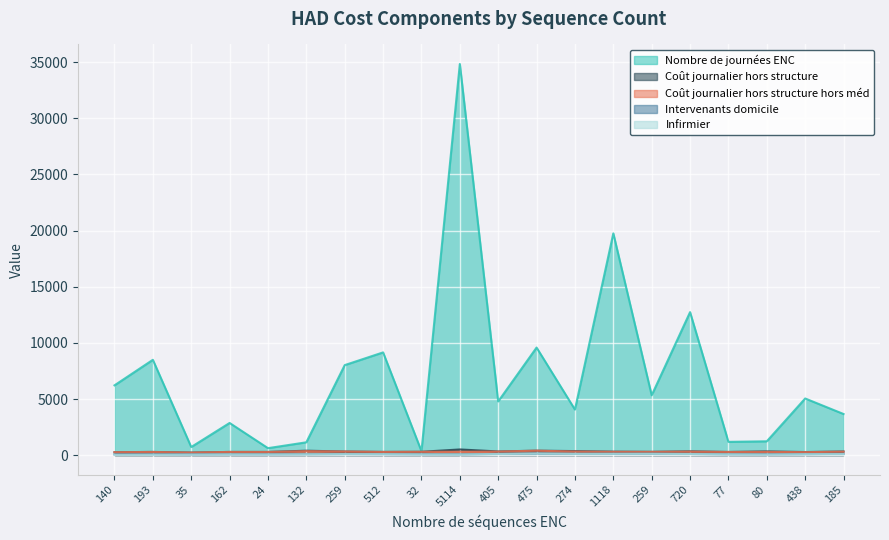

Does the chart display data point markers on the line(s)?

No